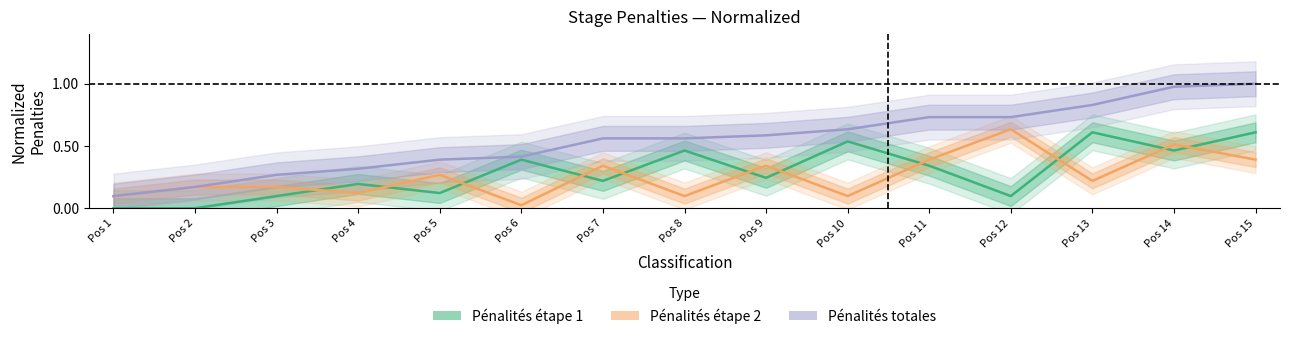

Does the chart have visible grid lines?

No